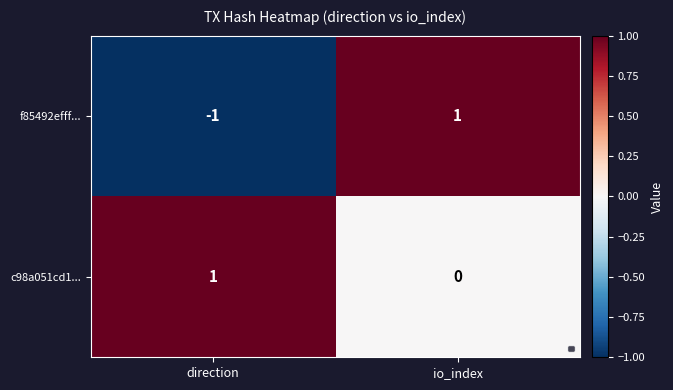

Between direction and io_index, which series saw the biggest shift?

f85492efff...